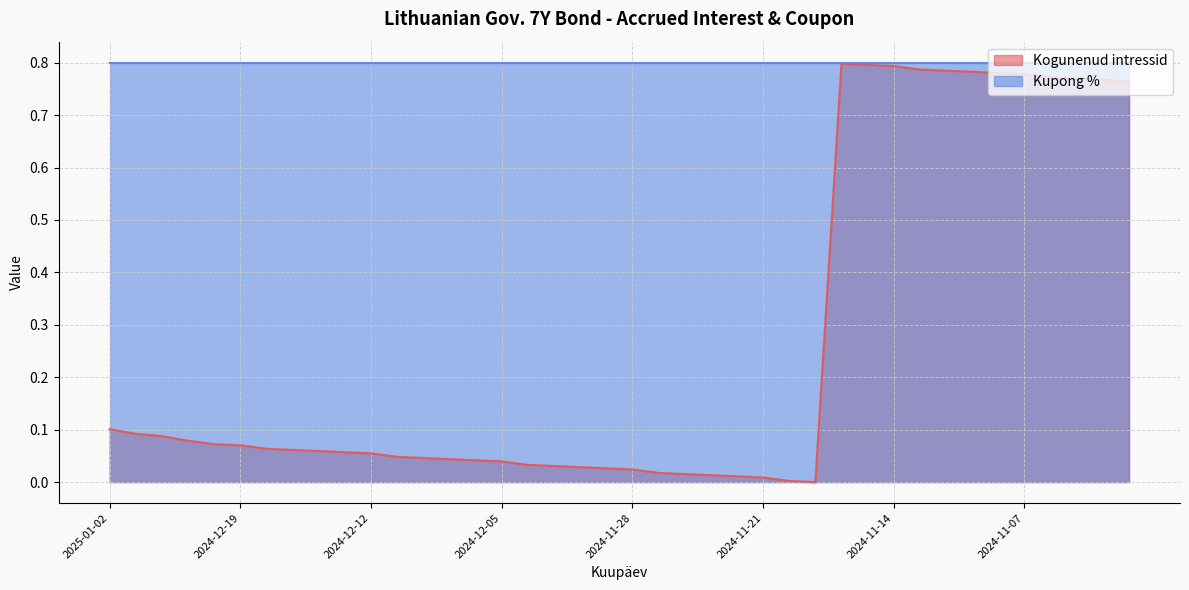

What is the change in value from 2024-12-20 to 2024-11-15?

+0.7